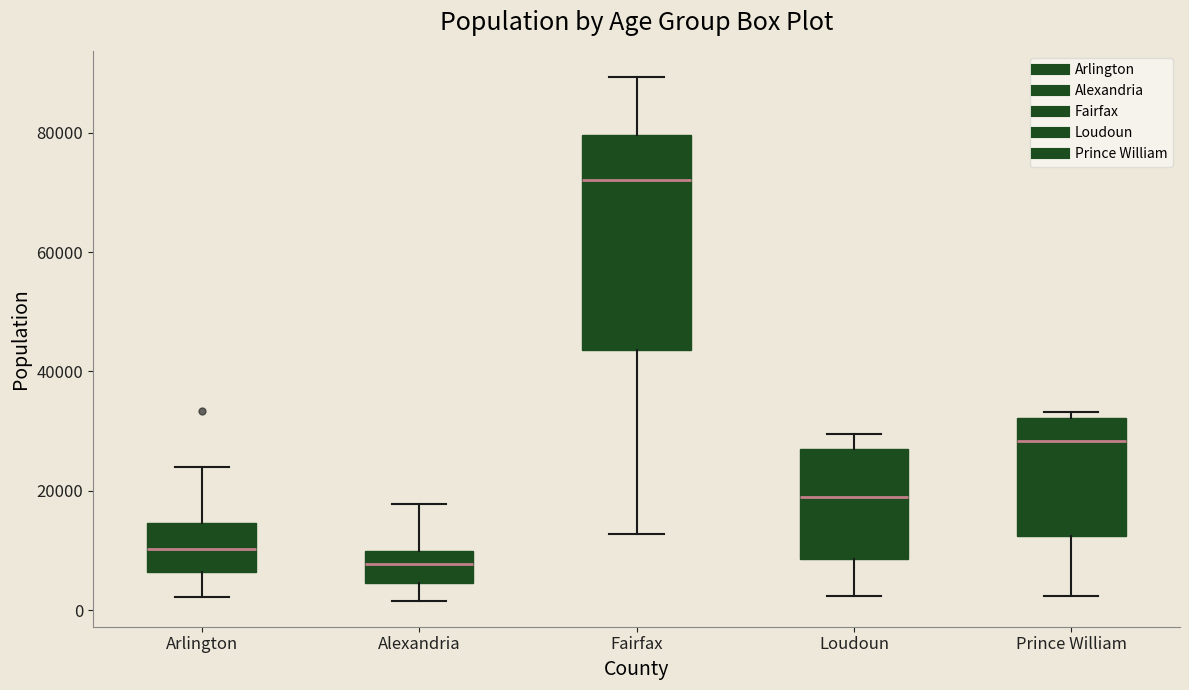

Reading left to right, read every box against the y-axis: the position of its median line, the range the box covers, and the ends of its whiskers. The values are not printed on the chart, so give them approximately, as read against the axis.

Arlington: median 10000, box 6000 to 14000, whiskers 2000 to 24000
Alexandria: median 8000, box 4000 to 10000, whiskers 2000 to 18000
Fairfax: median 72000, box 44000 to 80000, whiskers 12000 to 90000
Loudoun: median 20000, box 8000 to 26000, whiskers 2000 to 30000
Prince William: median 28000, box 12000 to 32000, whiskers 2000 to 34000